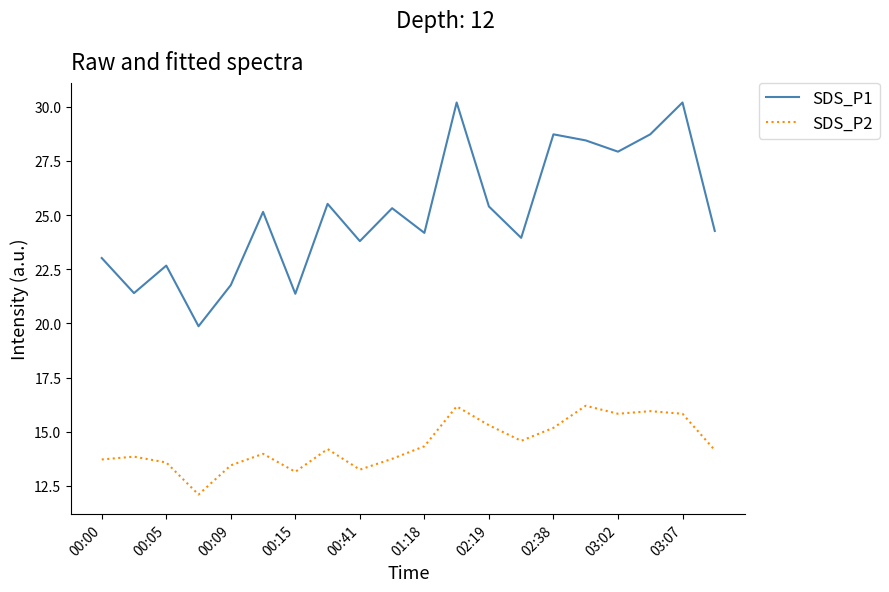

True or false: SDS_P2 and SDS_P1 cross at least once.

False